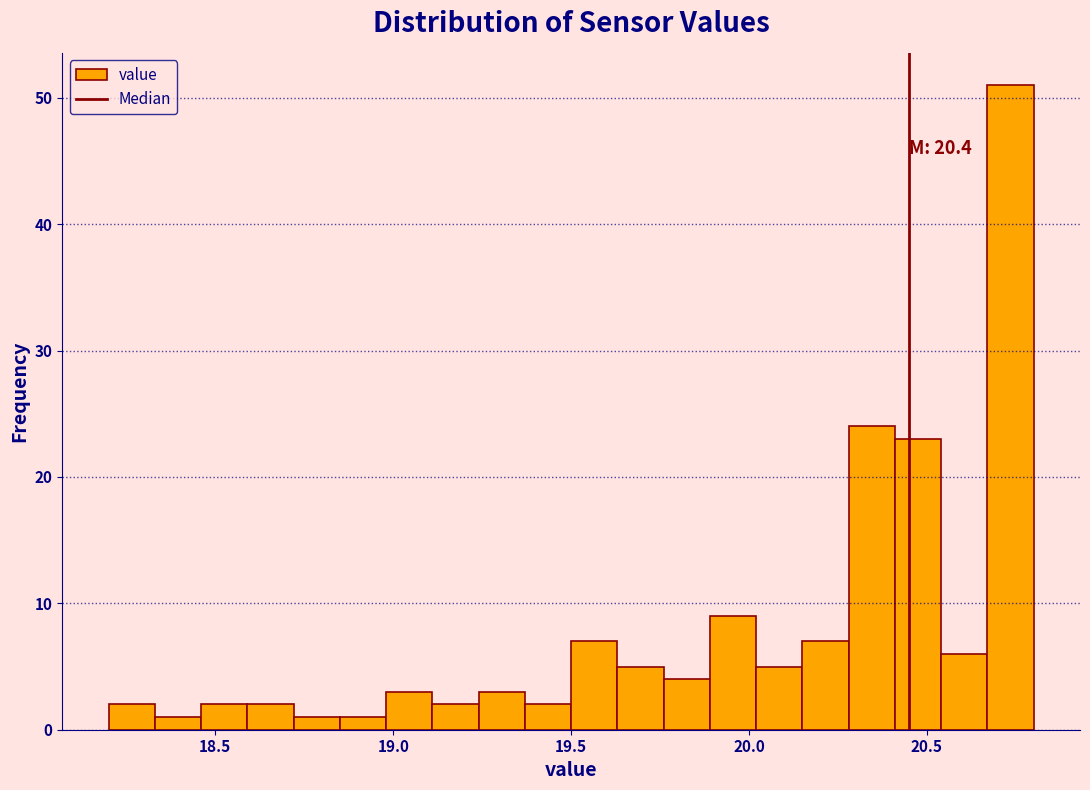

Around what value on the x-axis is the tallest bar? Give the approximate position of its centre, as read against the axis.

20.75